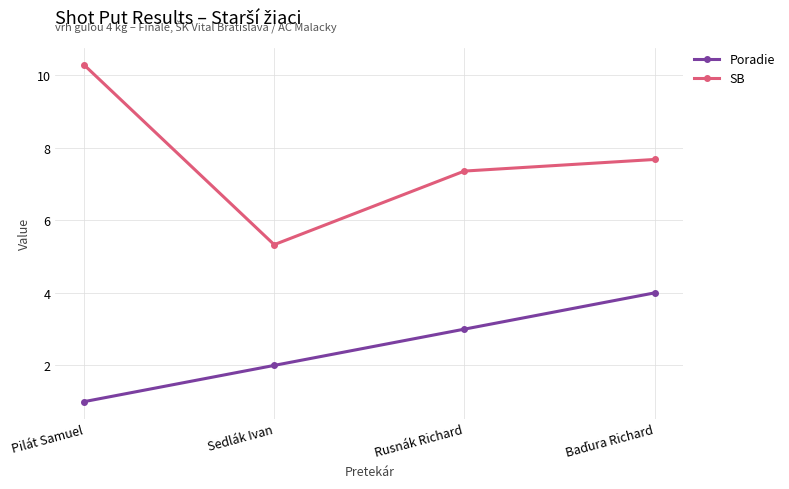

What is the sum of all SB values?

30.7